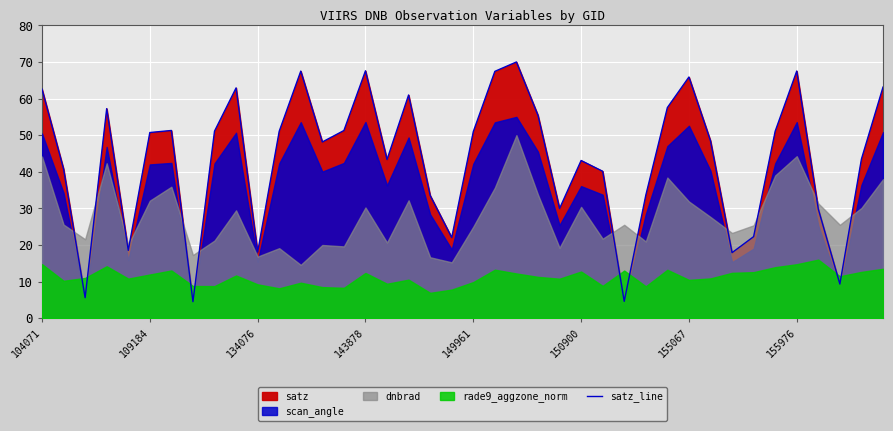

How many interior local peaks (higher than both neighbors) does the data have?

10